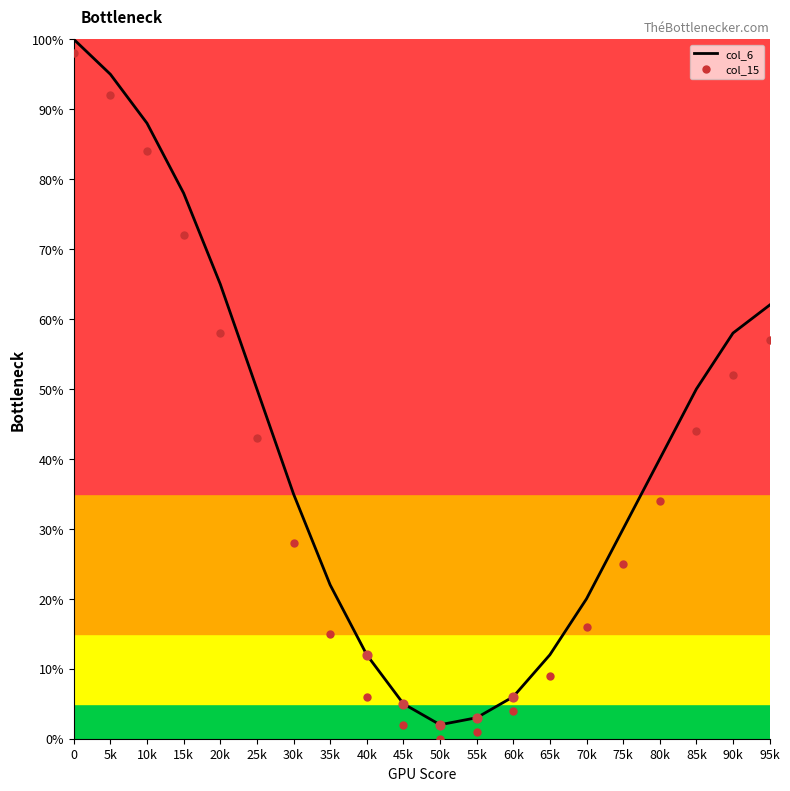

What is the total value across all series at 5k?

187